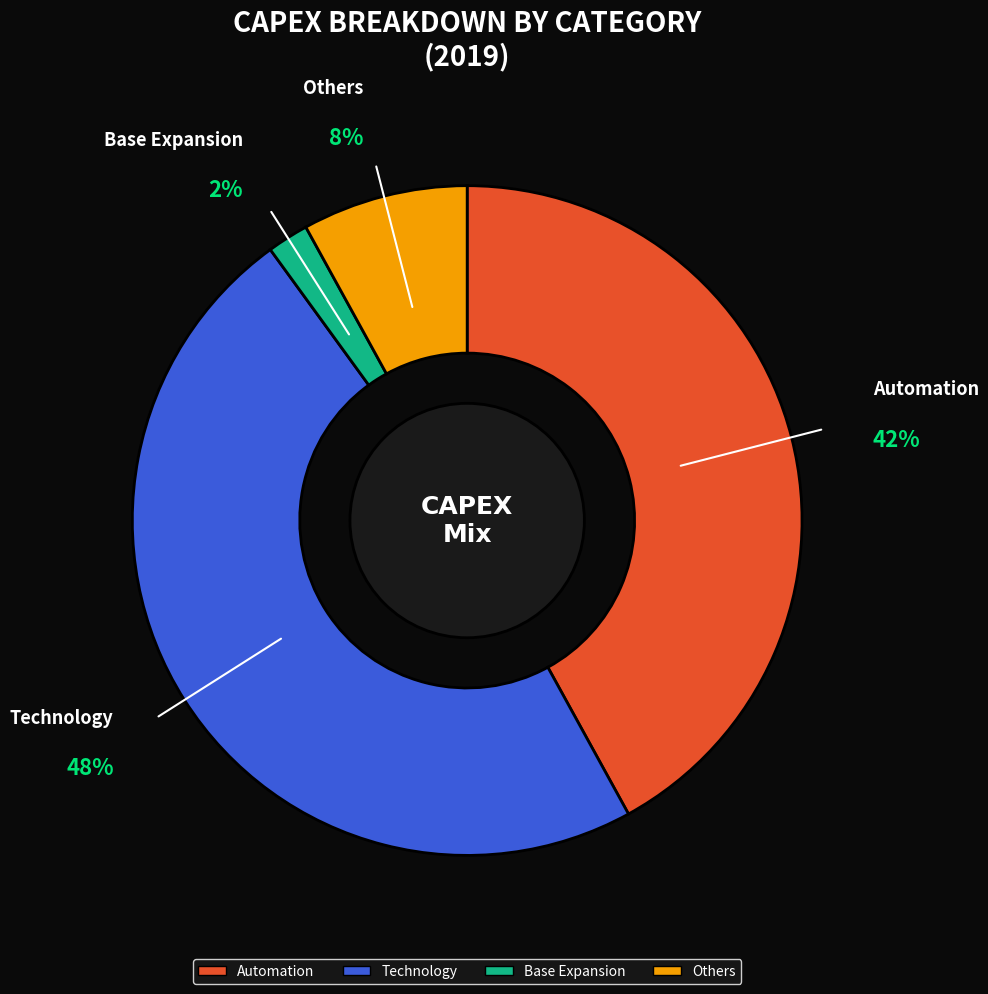

Which has a higher value, Base Expansion or Automation?

Automation